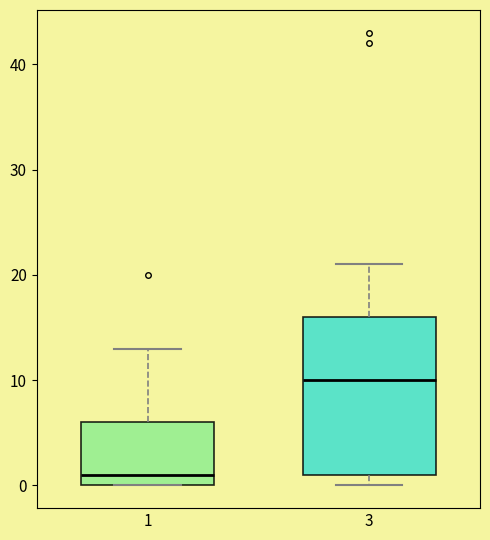

Which box has the lowest median line?

1